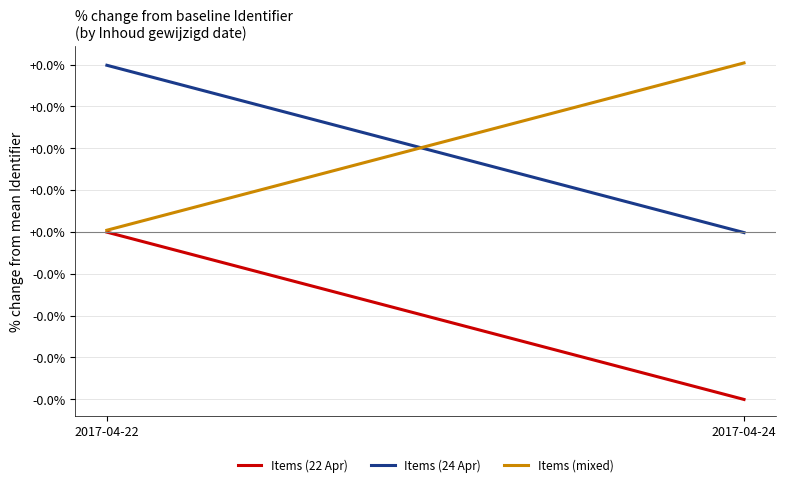

True or false: Items (22 Apr) has a value of -0.0 at 2017-04-22.

False